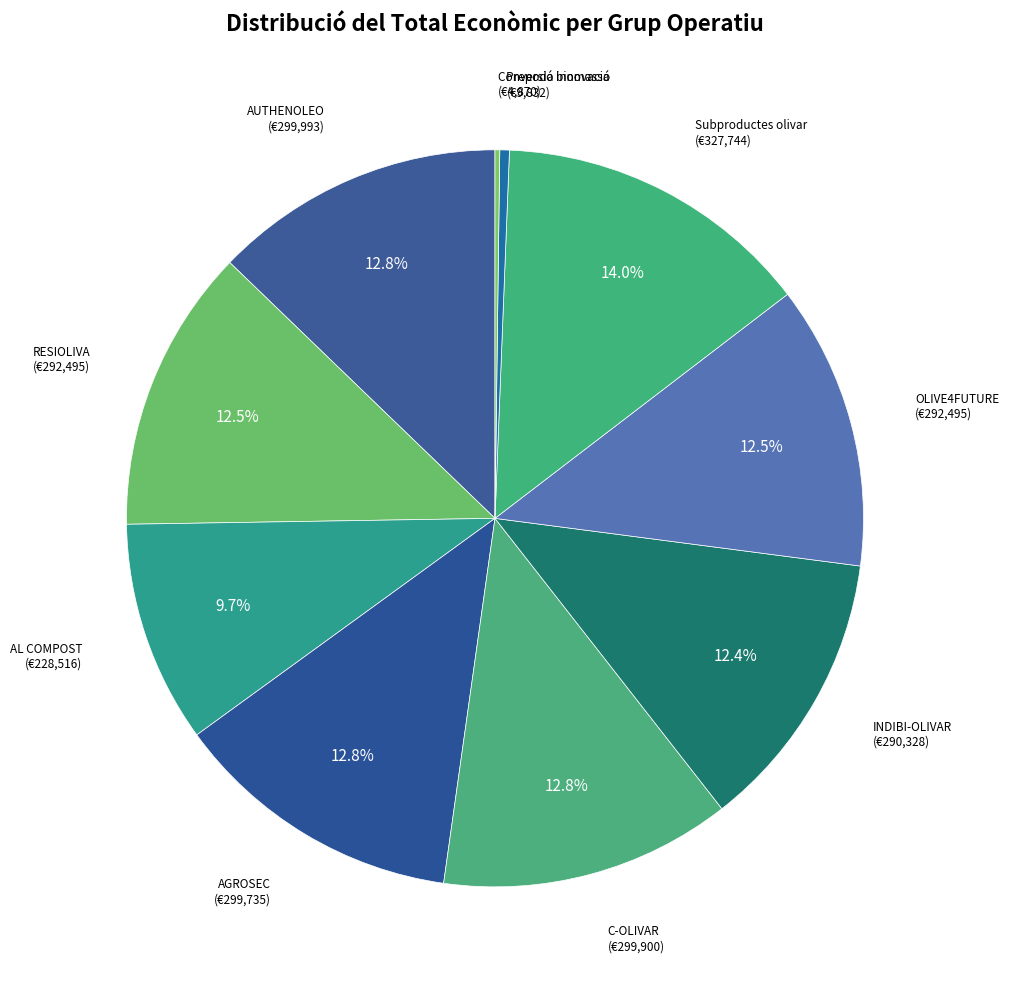

Rank the categories by value from highest to lowest.

Subproductes olivar, AUTHENOLEO, C-OLIVAR, AGROSEC, RESIOLIVA, OLIVE4FUTURE, INDIBI-OLIVAR, AL COMPOST, Prepoda innovació, Conversió biomassa